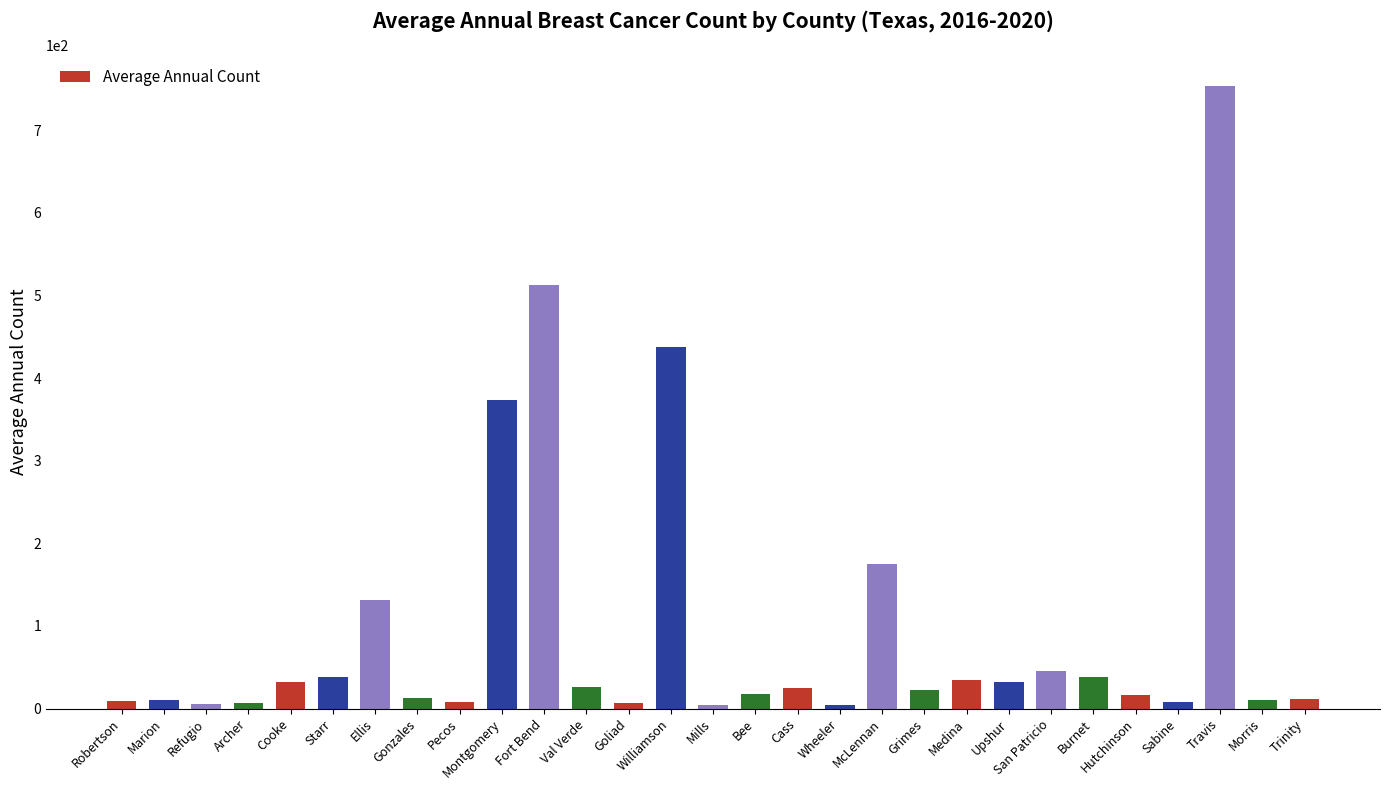

How many categories are shown in the chart?

29